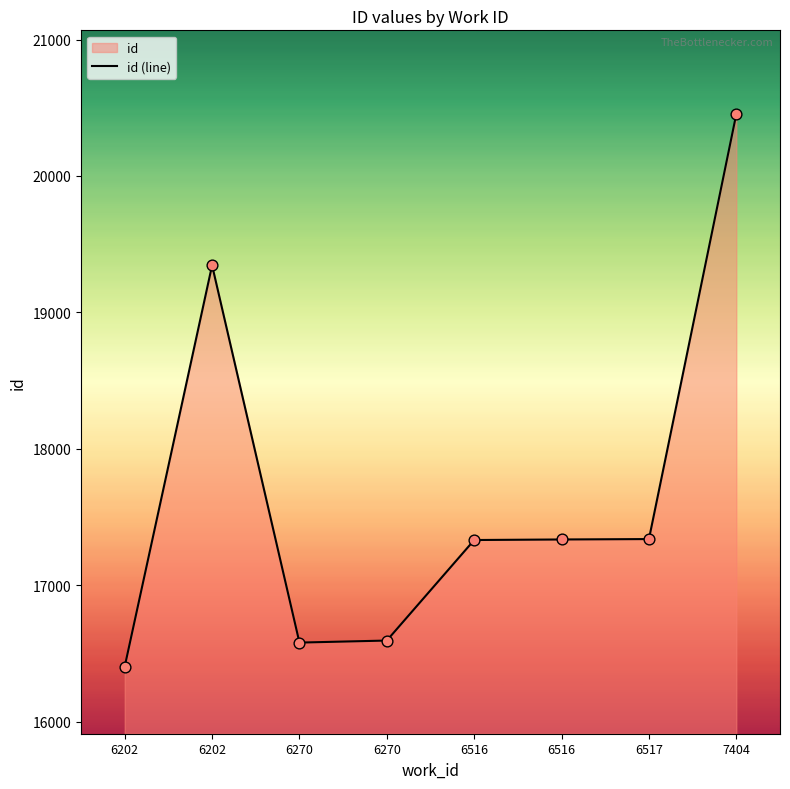

Which has a higher value, 6202 or 6517?

6517